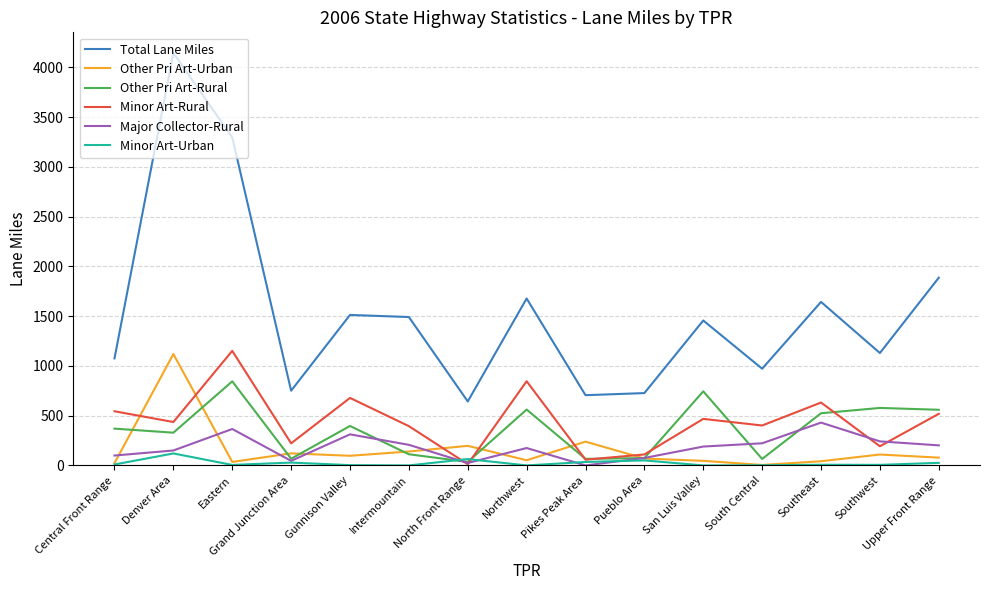

Which series changed the most between Denver Area and Gunnison Valley?

Total Lane Miles